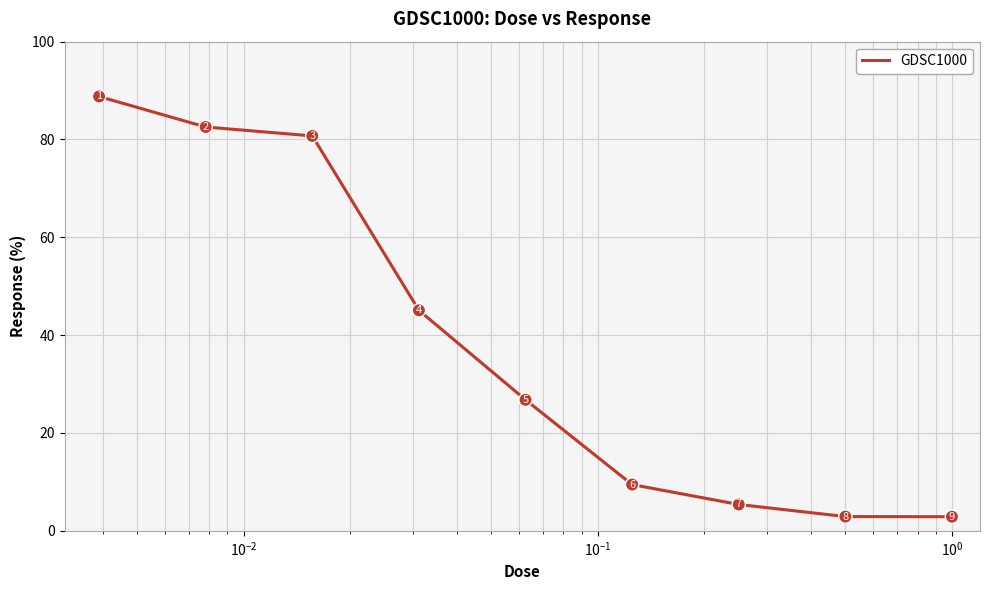

What is the maximum value shown in the chart?

88.8